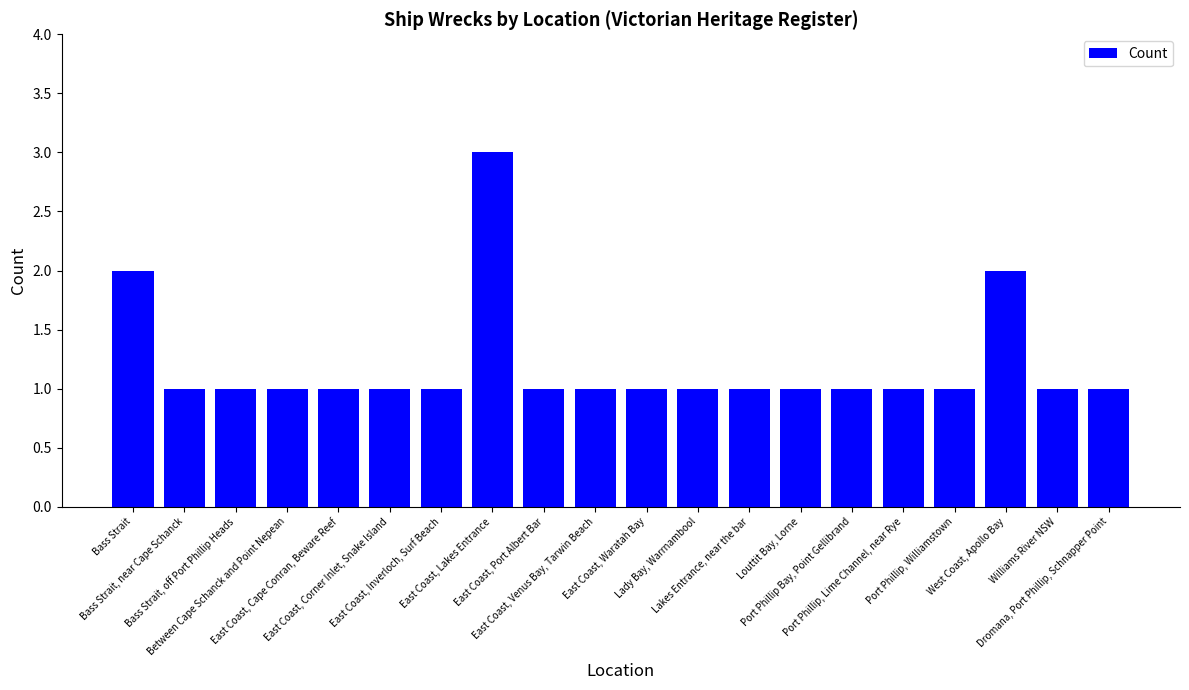

What is the value of the 12th bar from the left?

1